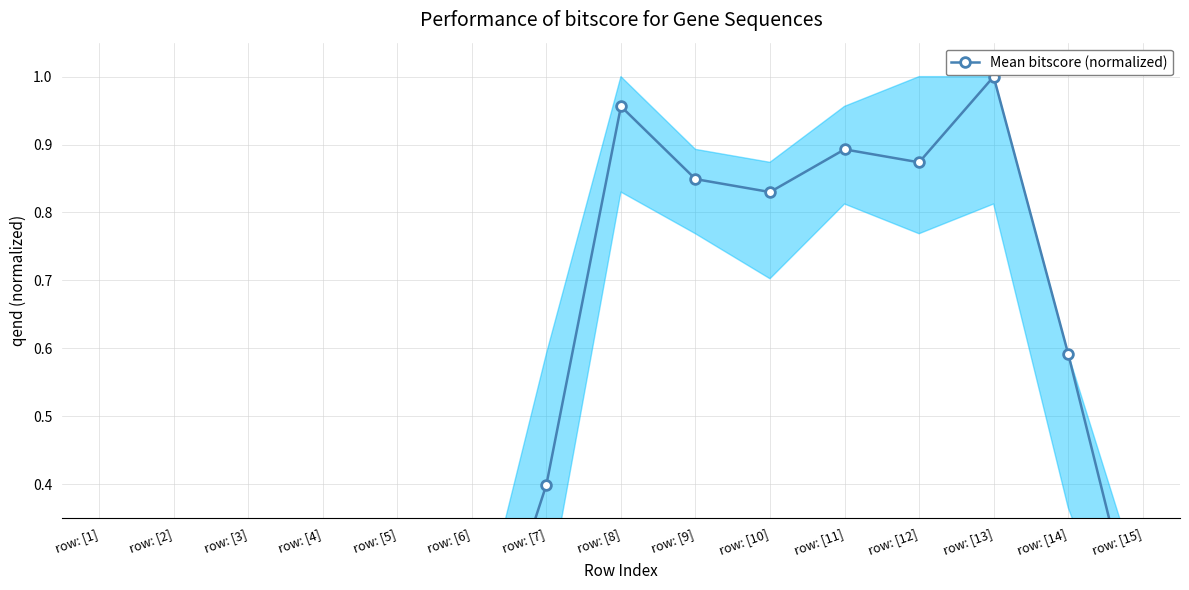

Which label corresponds to the largest value in the chart?

row: [13]